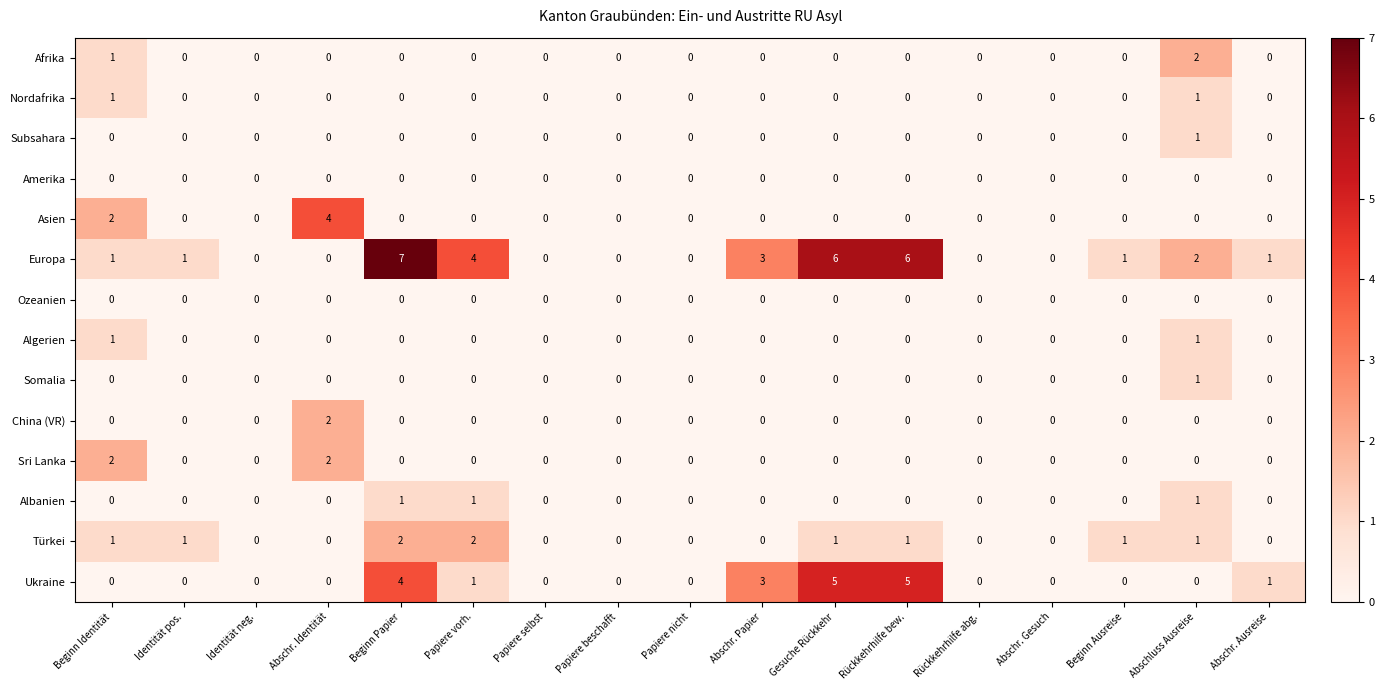

At which category is the sum across all series the highest?

Beginn Papier